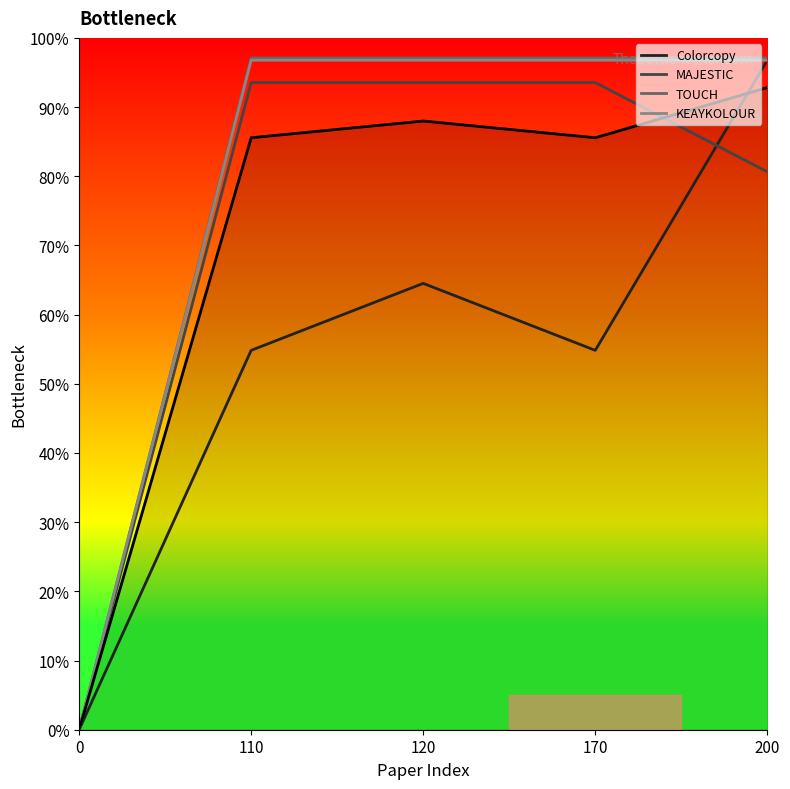

What is the approximate value at 170?

85.6